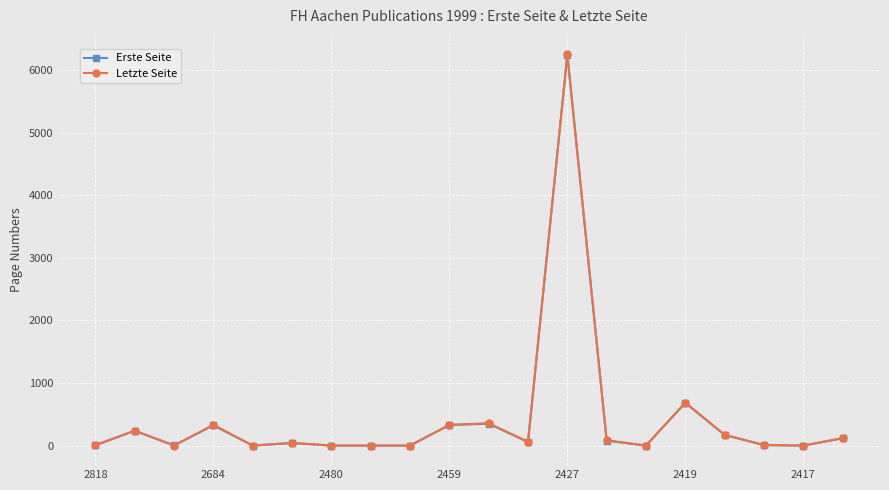

Which series has the widest spread of values?

Letzte Seite